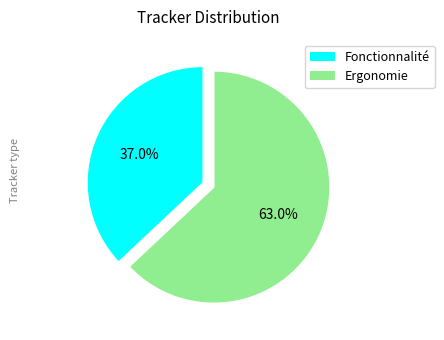

To the nearest percent, what percentage of the pie is Ergonomie?

63%